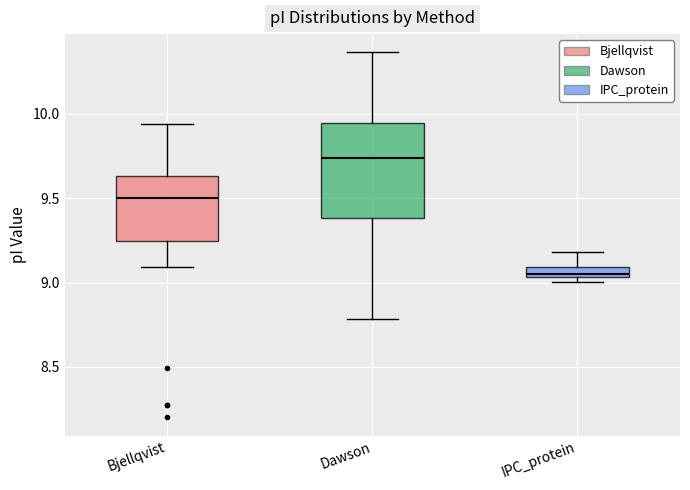

Which box's median line is the highest?

Dawson